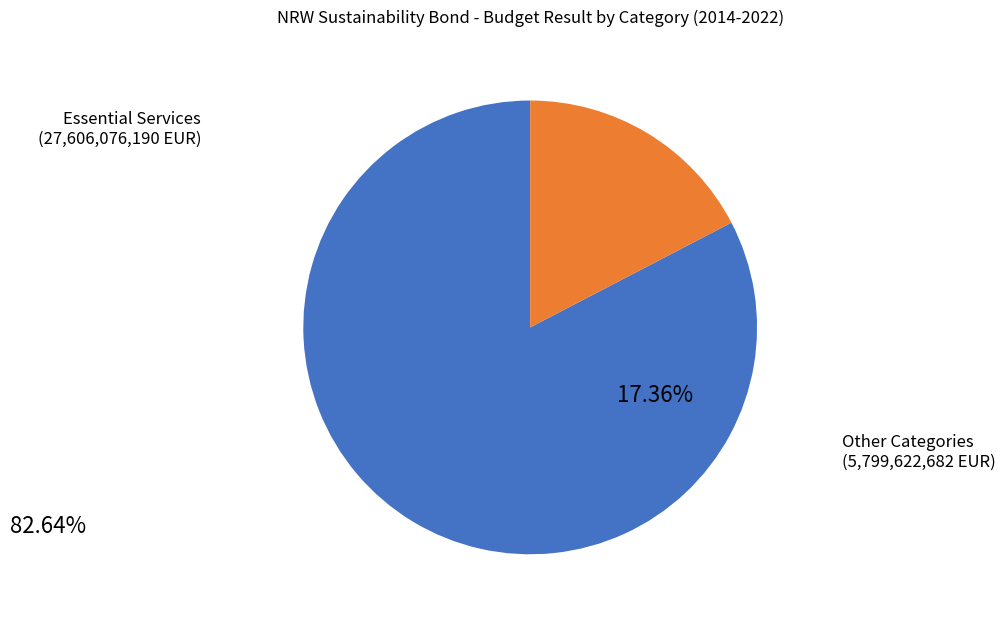

Is there a majority slice in this chart?

Yes